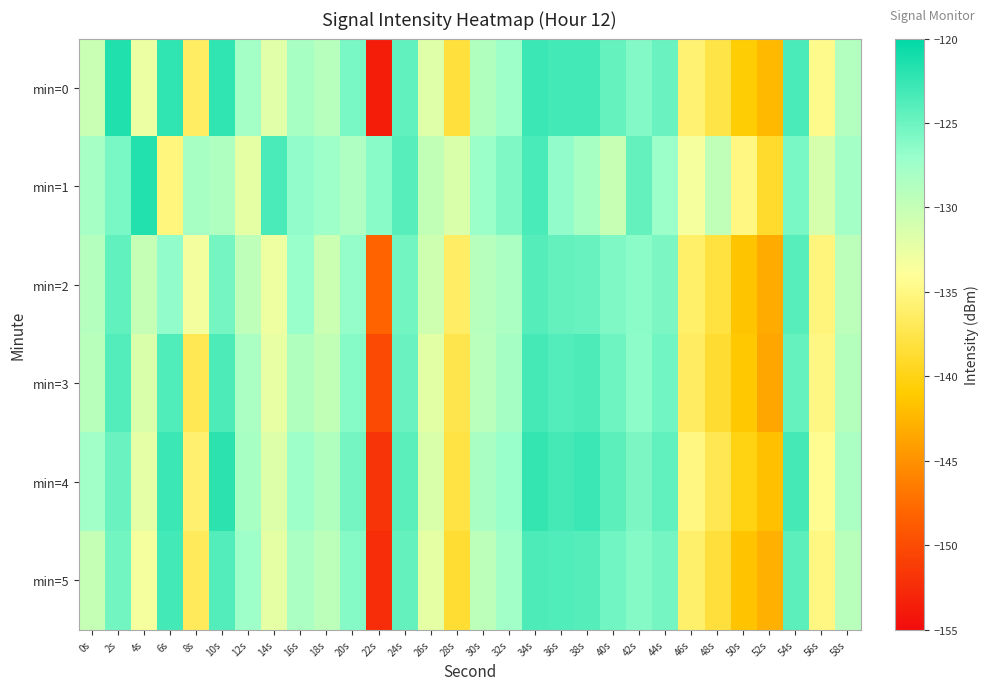

Which category has the highest value across all series?

2s